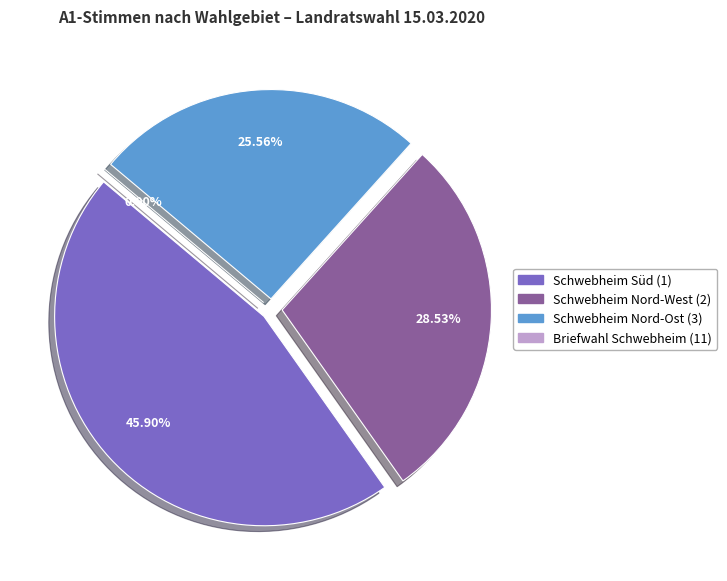

How many slices are in this pie chart?

4